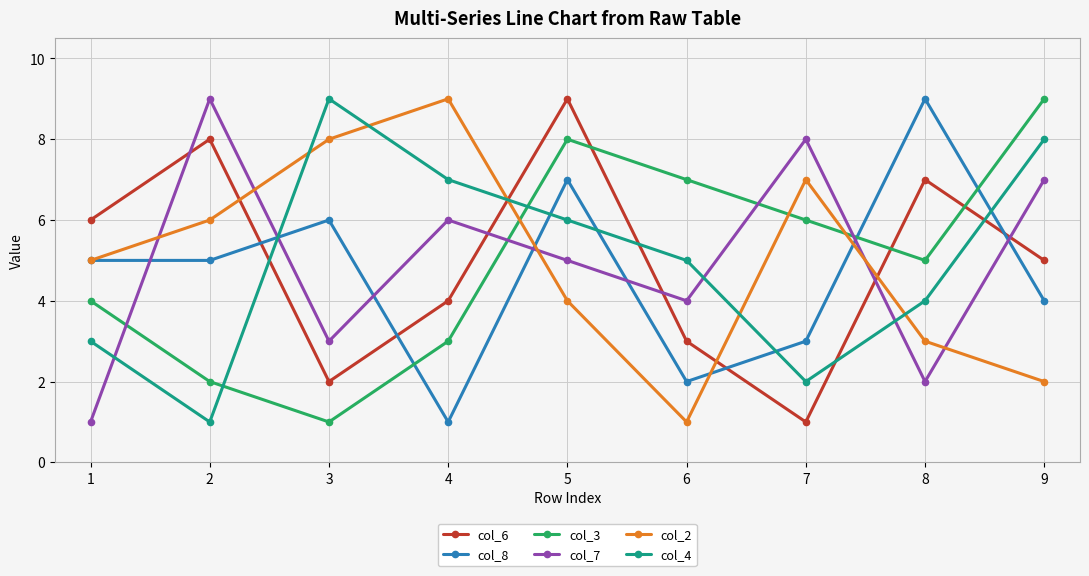

What is the total value across all series at 3?

29